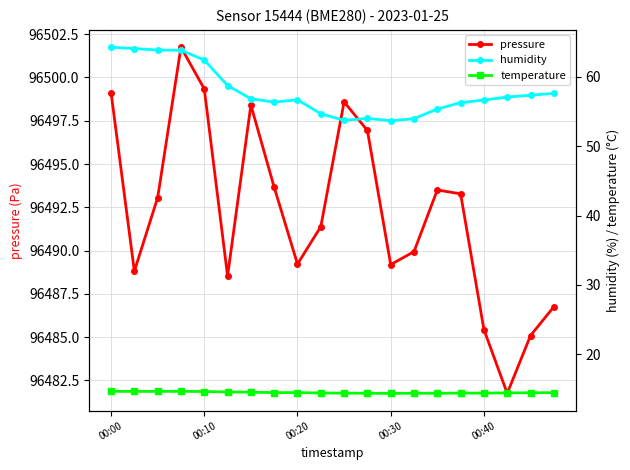

The value of pressure at 00:30 is 96489.2. True or false?

True